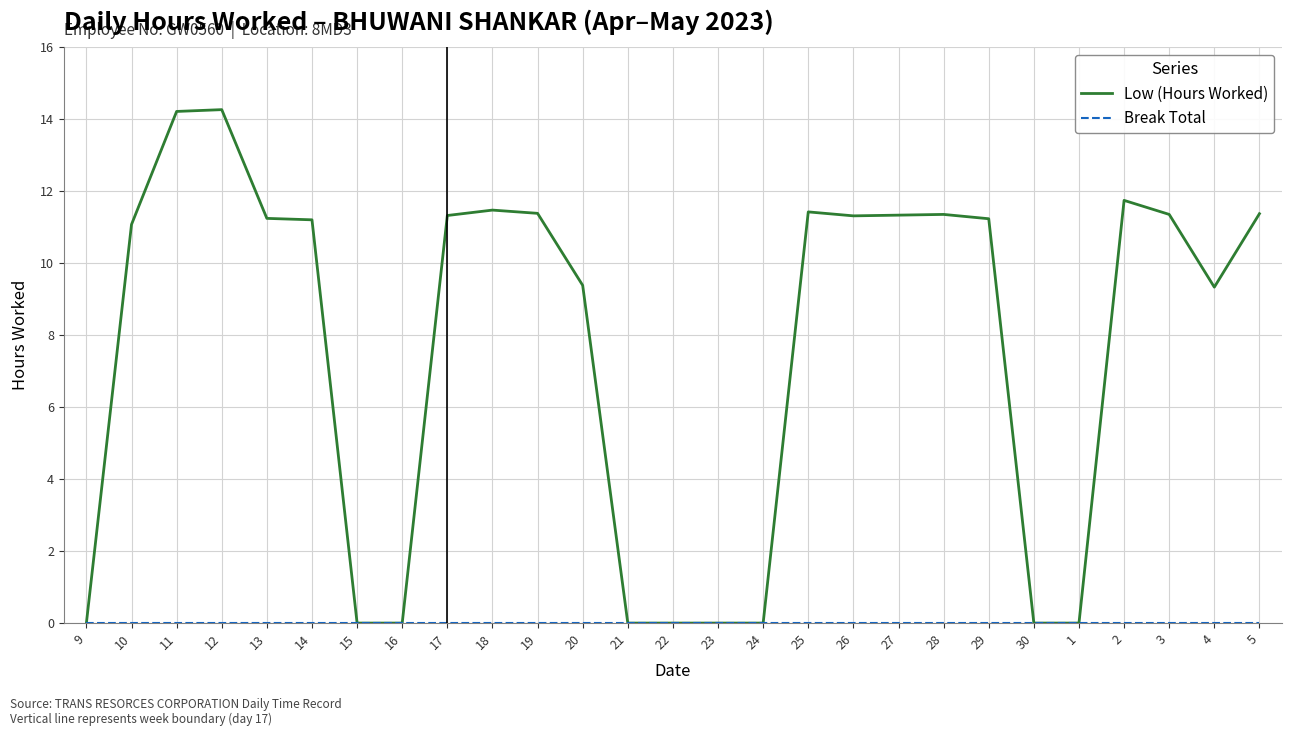

Which series has the largest total across all categories?

Low (Hours Worked)